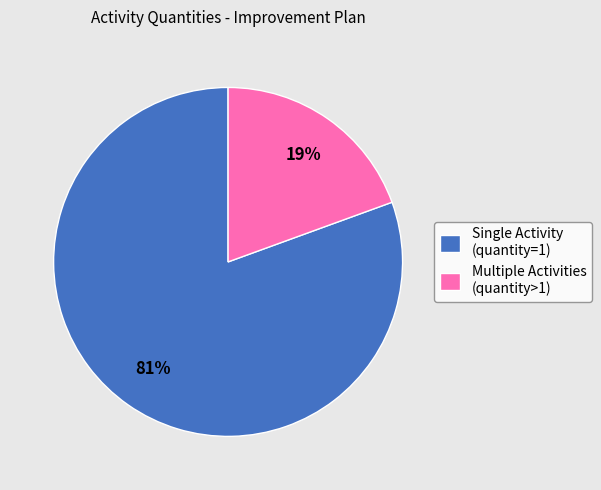

Which category has the smallest portion of the pie?

Multiple Activities (quantity>1)